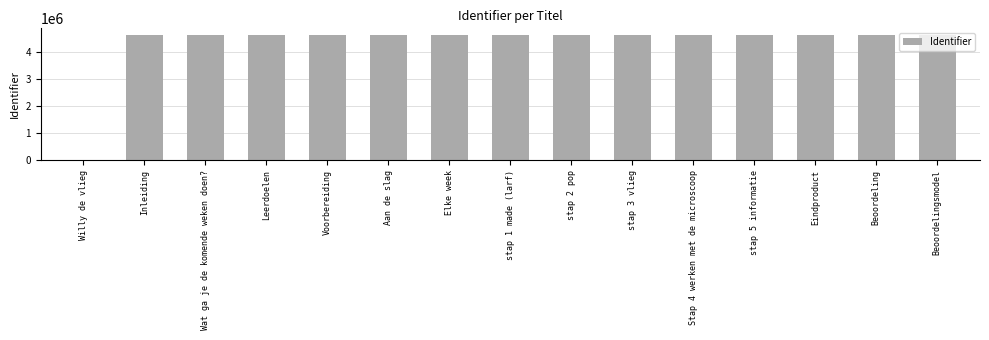

What is the sum of all values?

64773932